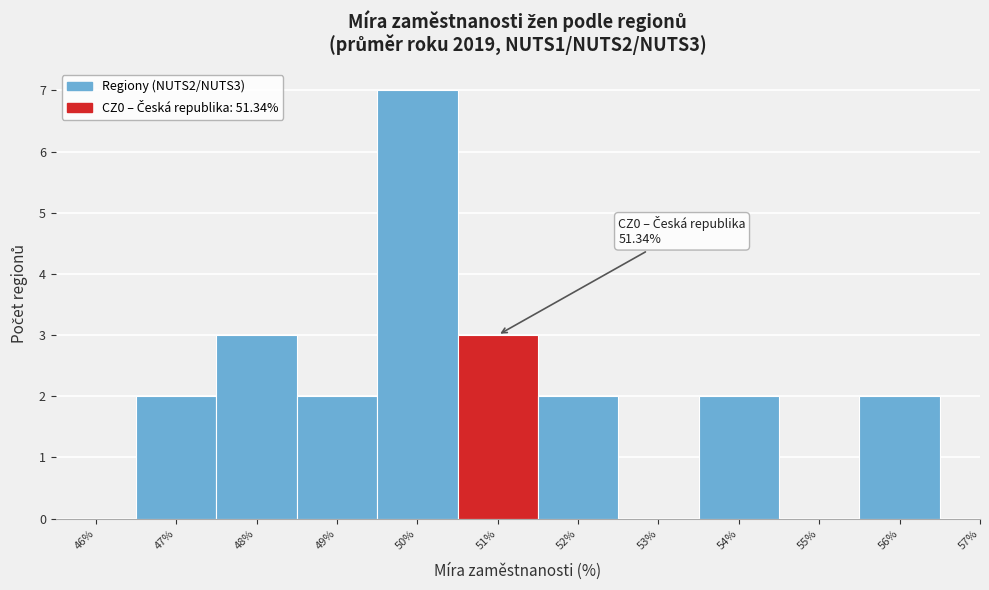

Reading right to left, extract all data points from this chart.

56%=2	55%=0	54%=2	53%=0	52%=2	51%=3	50%=7	49%=2	48%=3	47%=2	46%=0